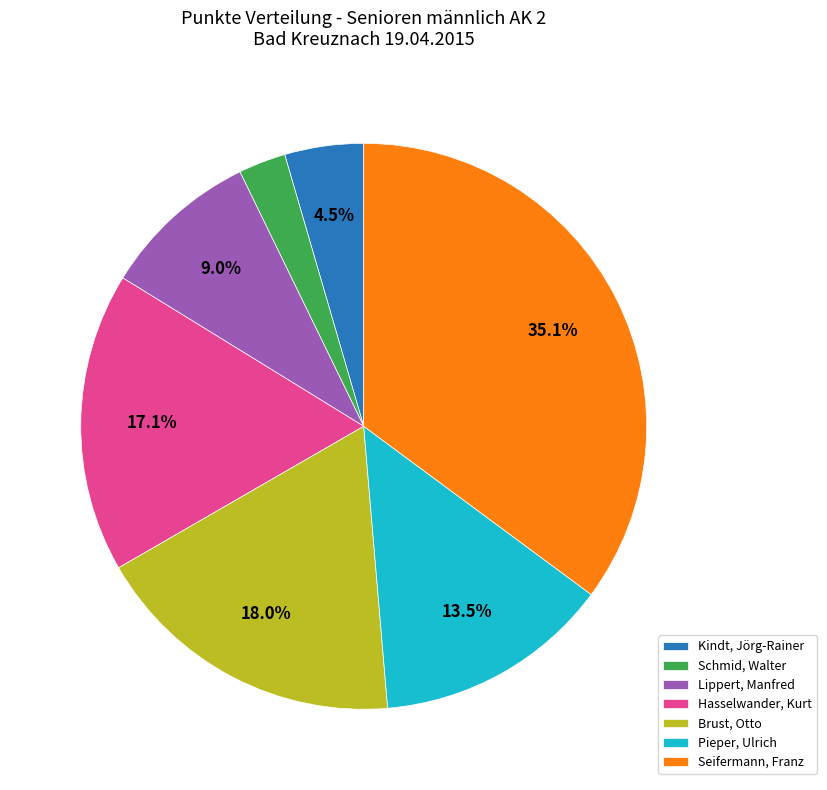

Which has a higher value, Lippert, Manfred or Hasselwander, Kurt?

Hasselwander, Kurt